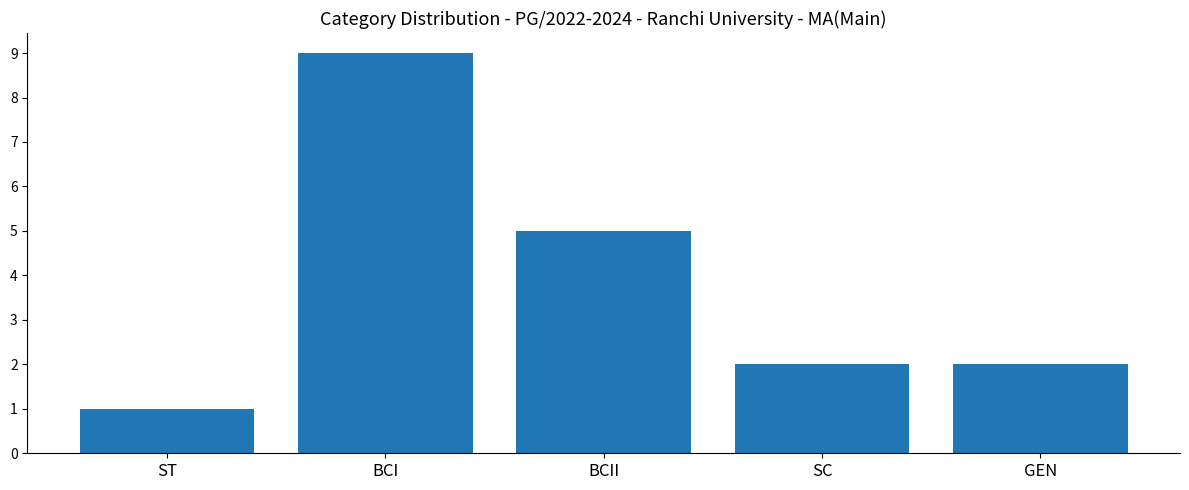

Approximately how many times larger is the value at GEN compared to ST?

2.0